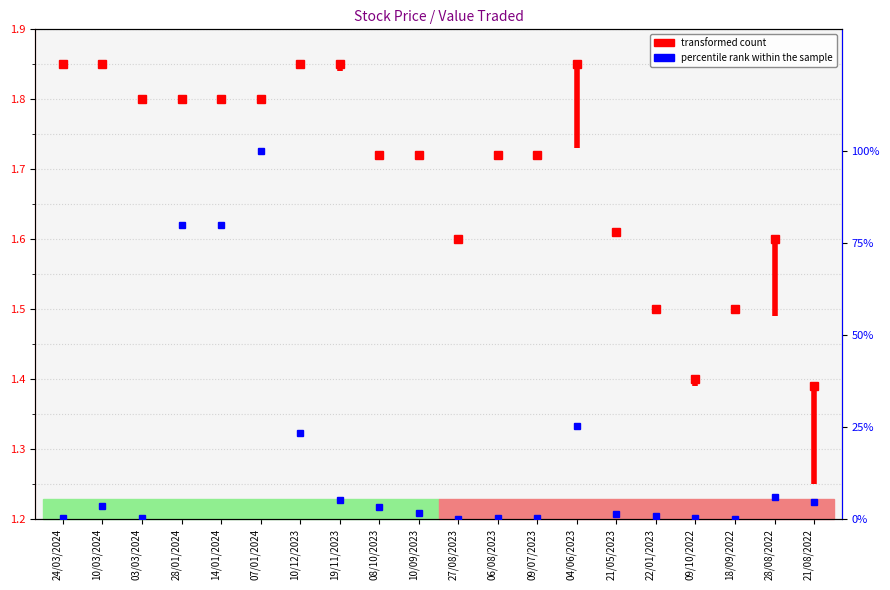

Reading left to right, extract all data points from this chart.

0.3	3.4	0.3	79.9	79.9	100.0	23.3	5.1	3.2	1.6	0.0	0.2	0.2	25.2	1.5	0.7	0.4	0.1	6.0	4.6